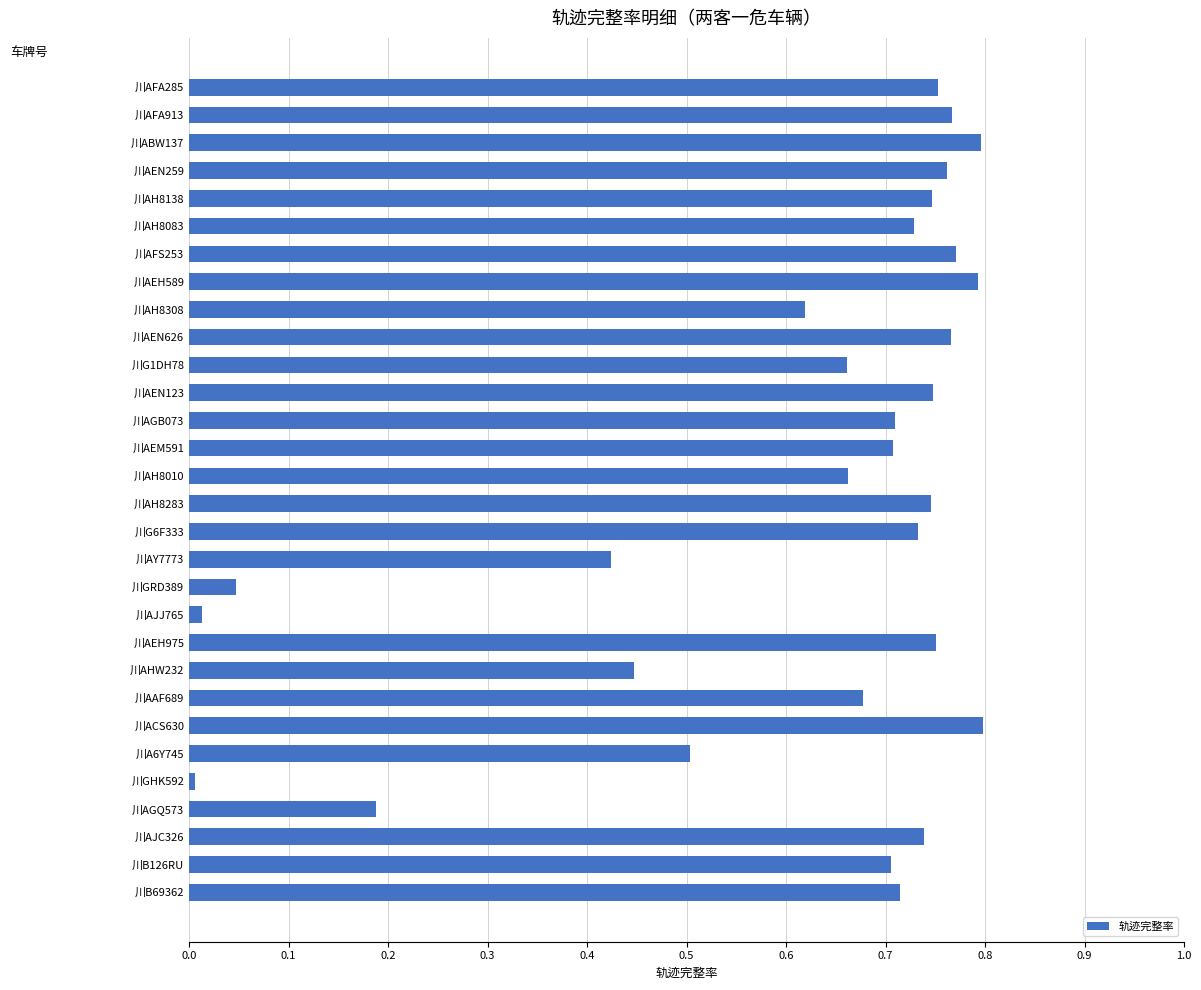

The value at 川AEN123 is 0.7. True or false?

True